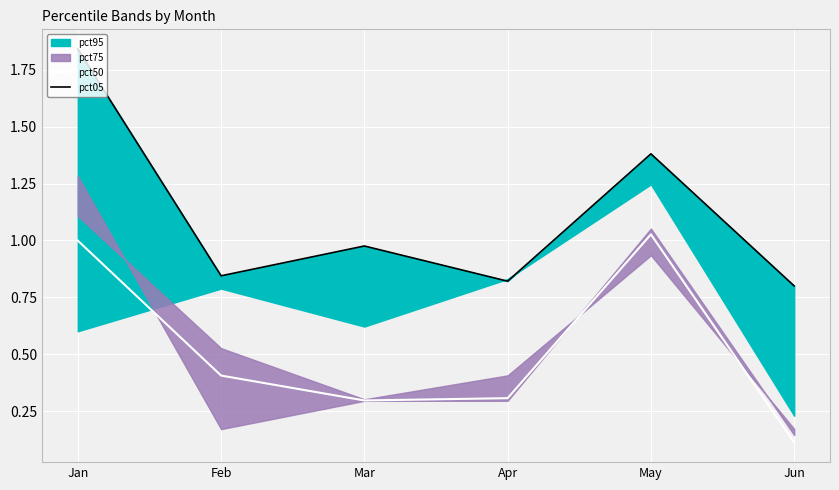

Rank the series at Jan from lowest to highest value.

pct50, pct05